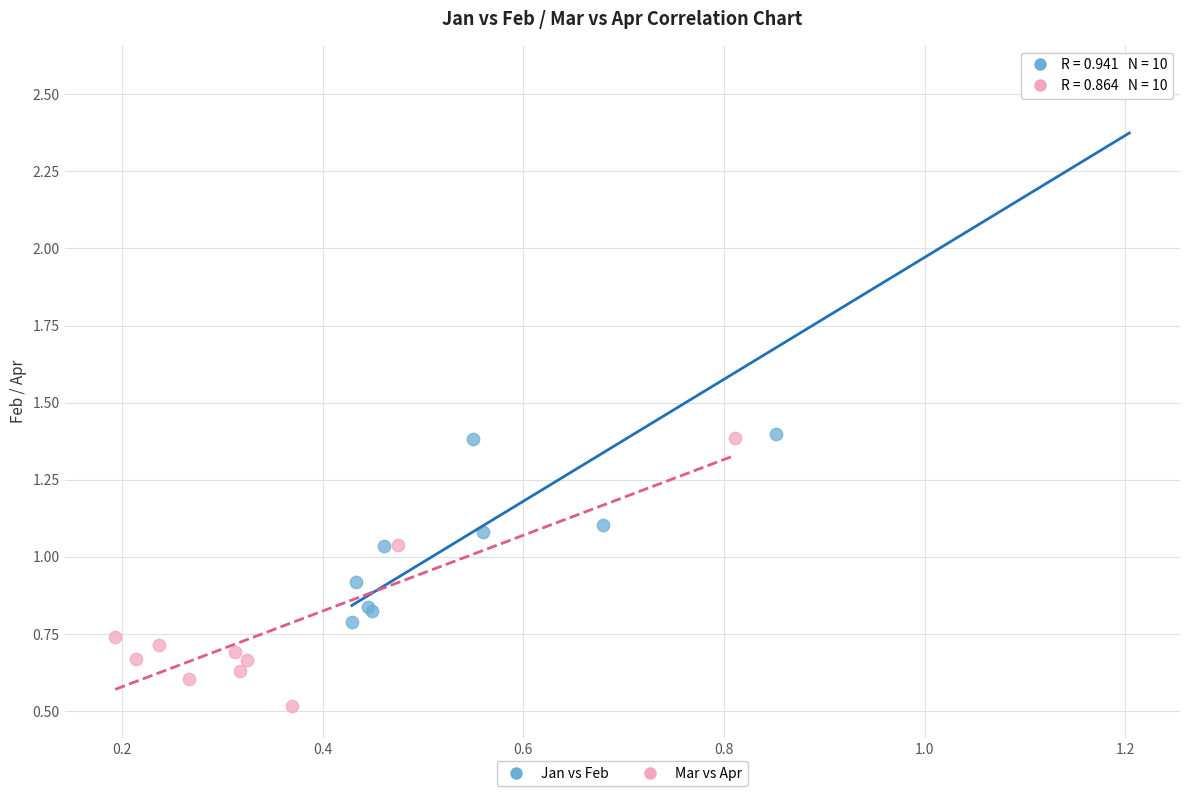

Which series contains the lowest Y value?

Mar vs Apr